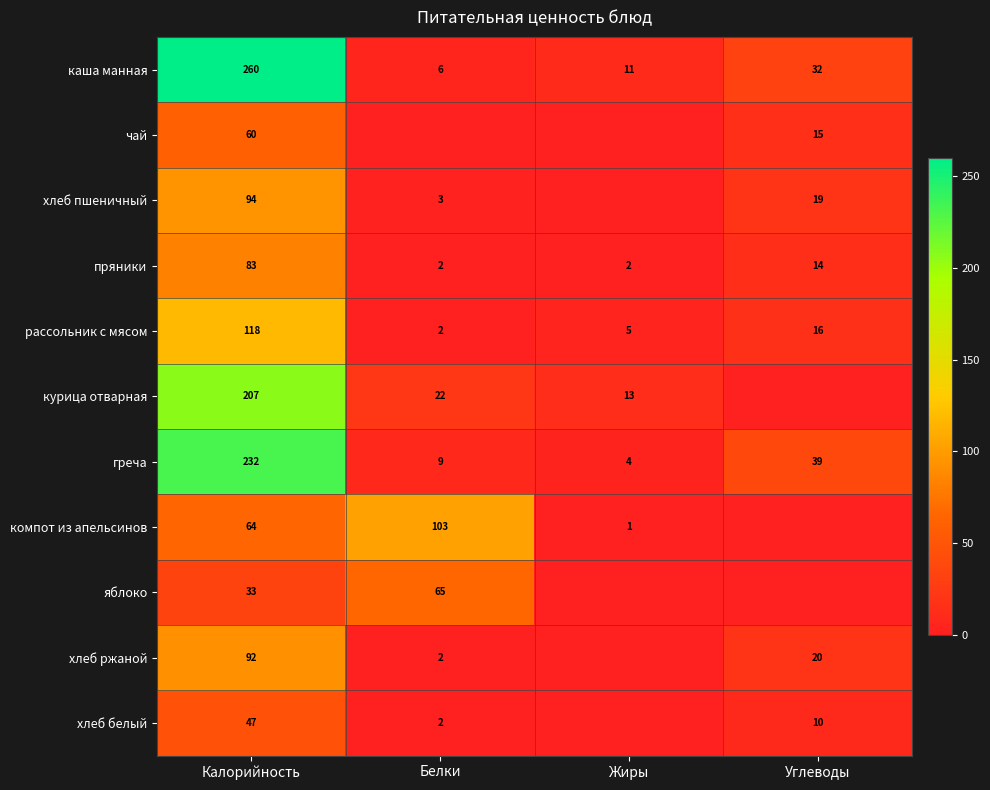

What is the difference between the хлеб пшеничный values at Белки and Углеводы?

16